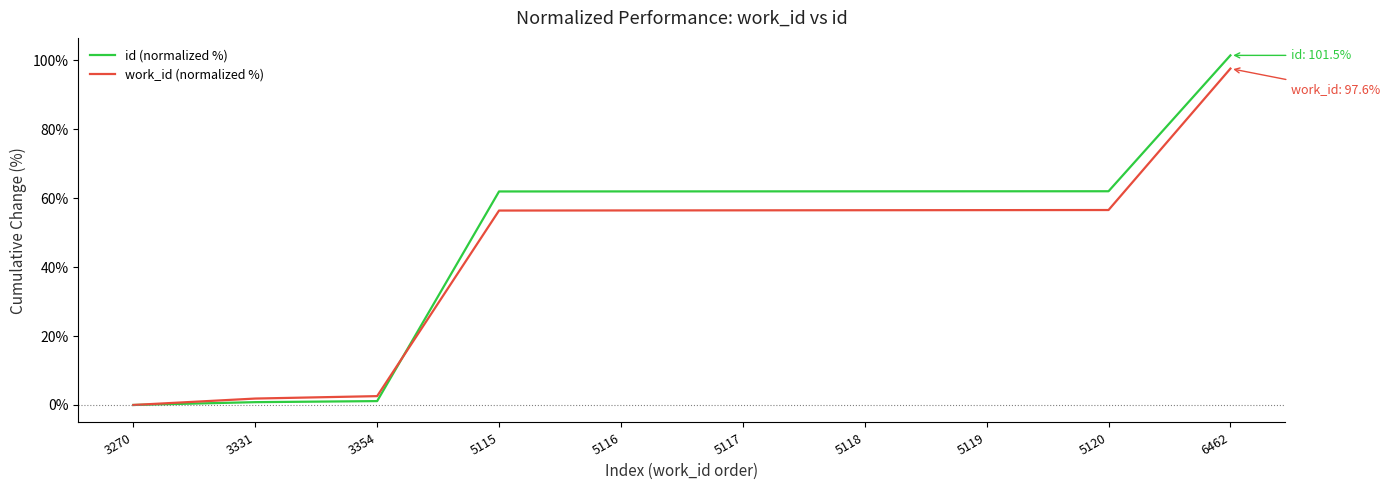

Is the value of work_id (normalized %) at 5115 greater than the value of id (normalized %) at 5118?

No